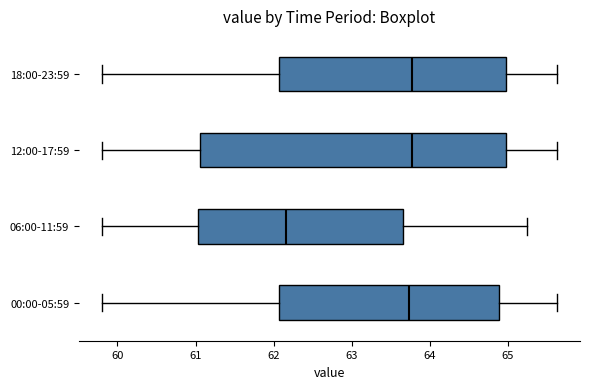

Where does the median line of the box for 12:00-17:59 sit on the x-axis? The values are not printed on the chart, so give them approximately, as read against the axis.

63.8